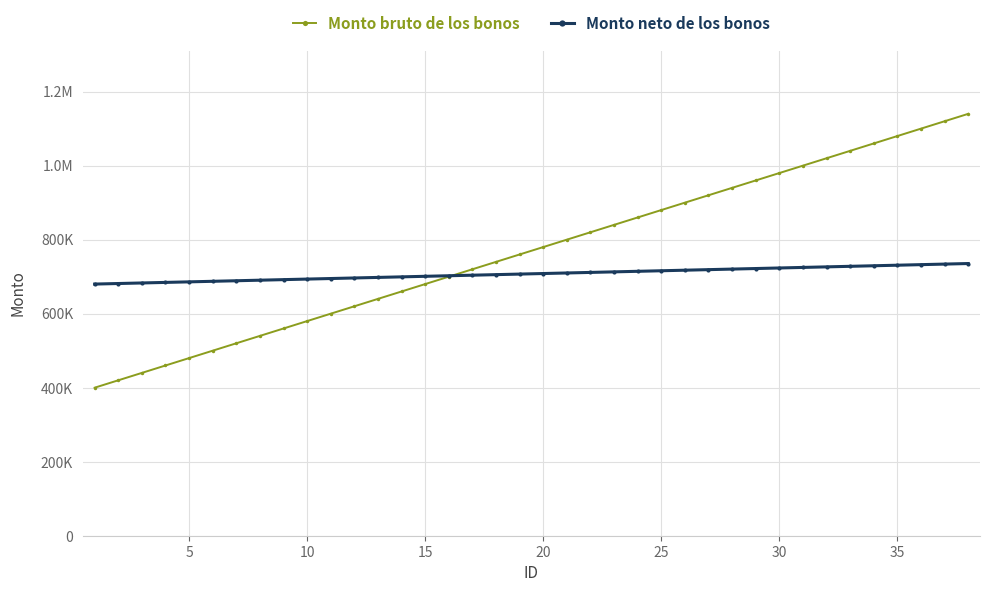

Is this an area chart (filled region under the line)?

No